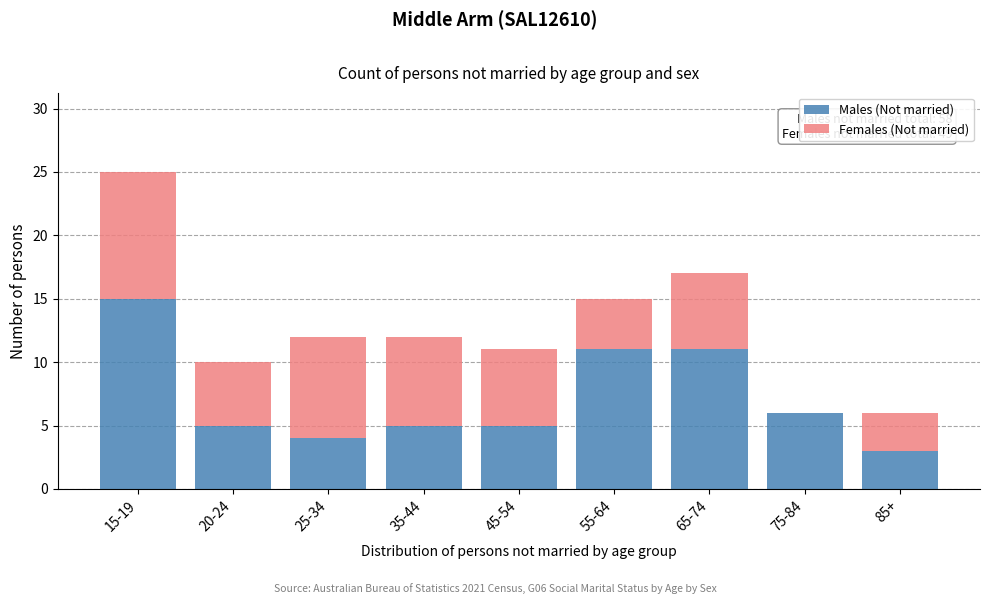

Reading right to left, what are the values for Males (Not married)?

85+=3	75-84=6	65-74=11	55-64=11	45-54=5	35-44=5	25-34=4	20-24=5	15-19=15